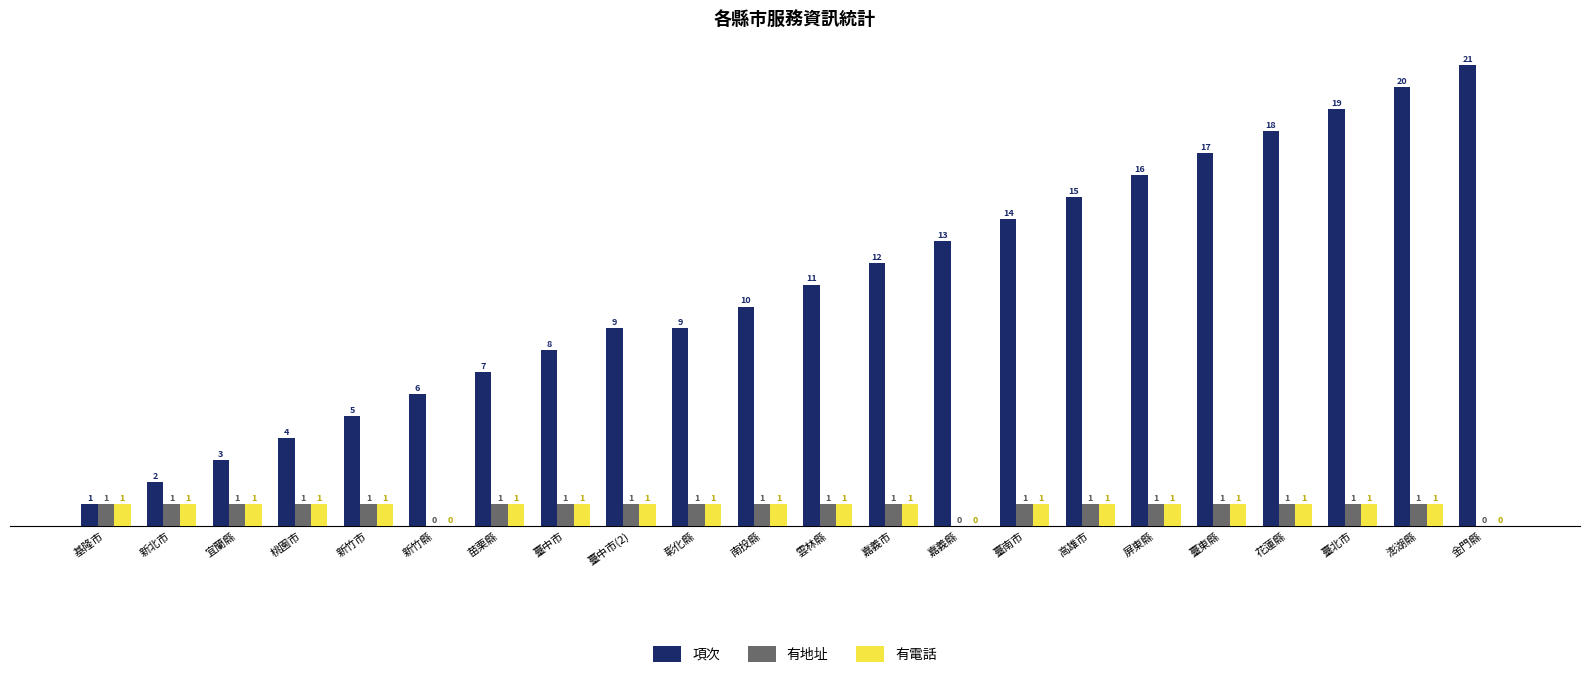

Reading left to right, transcribe all the data shown in this chart.

項次: 1	2	3	4	5	6	7	8	9	9	10	11	12	13	14	15	16	17	18	19	20	21
有地址: 1	1	1	1	1	0	1	1	1	1	1	1	1	0	1	1	1	1	1	1	1	0
有電話: 1	1	1	1	1	0	1	1	1	1	1	1	1	0	1	1	1	1	1	1	1	0